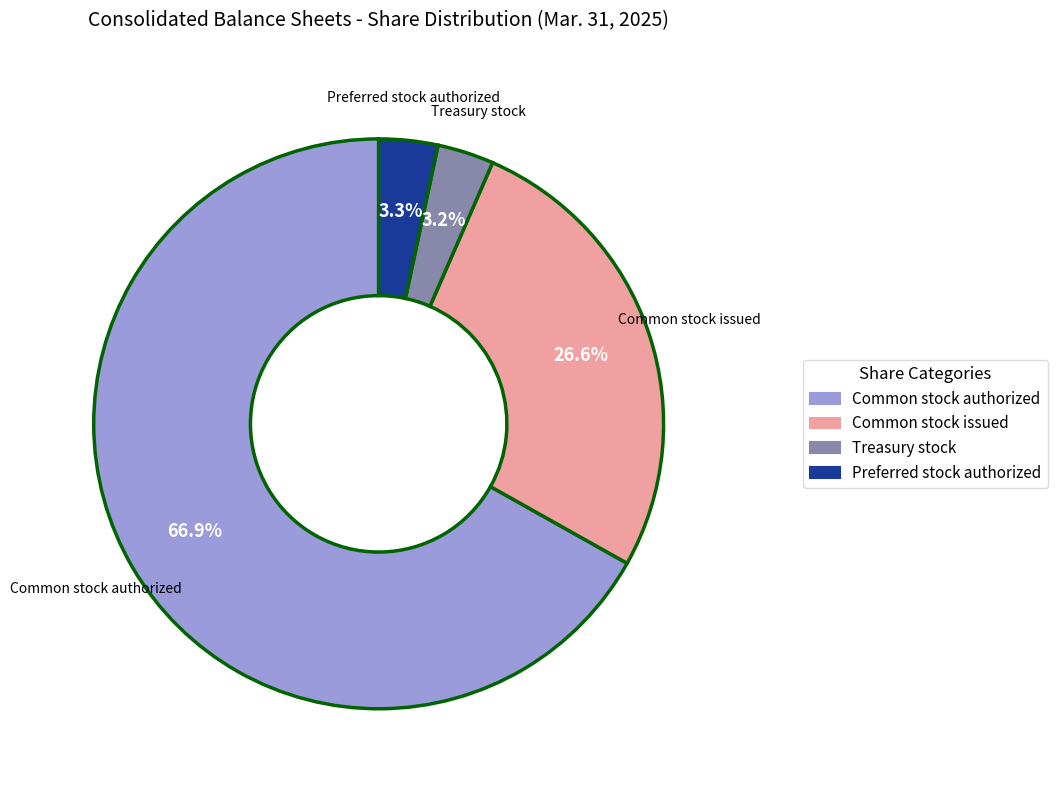

Is there any slice that represents more than half of the pie?

Yes